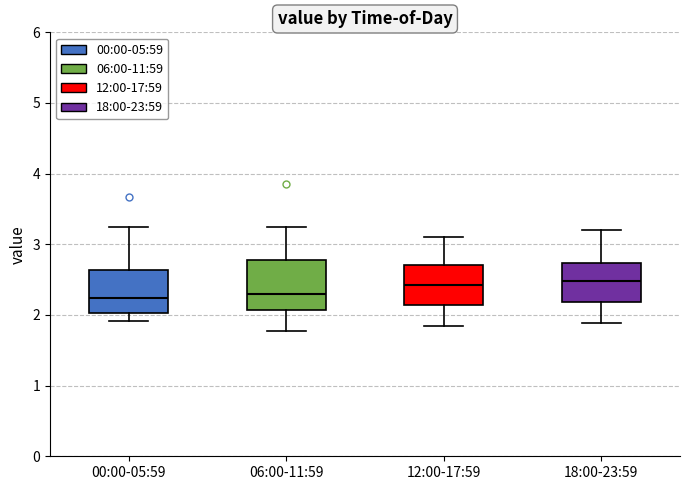

Reading left to right, read every box against the y-axis: the position of its median line, the range the box covers, and the ends of its whiskers. The values are not printed on the chart, so give them approximately, as read against the axis.

00:00-05:59: median 2.2, box 2.0 to 2.6, whiskers 1.9 to 3.3
06:00-11:59: median 2.3, box 2.1 to 2.8, whiskers 1.8 to 3.3
12:00-17:59: median 2.4, box 2.1 to 2.7, whiskers 1.9 to 3.1
18:00-23:59: median 2.5, box 2.2 to 2.7, whiskers 1.9 to 3.2